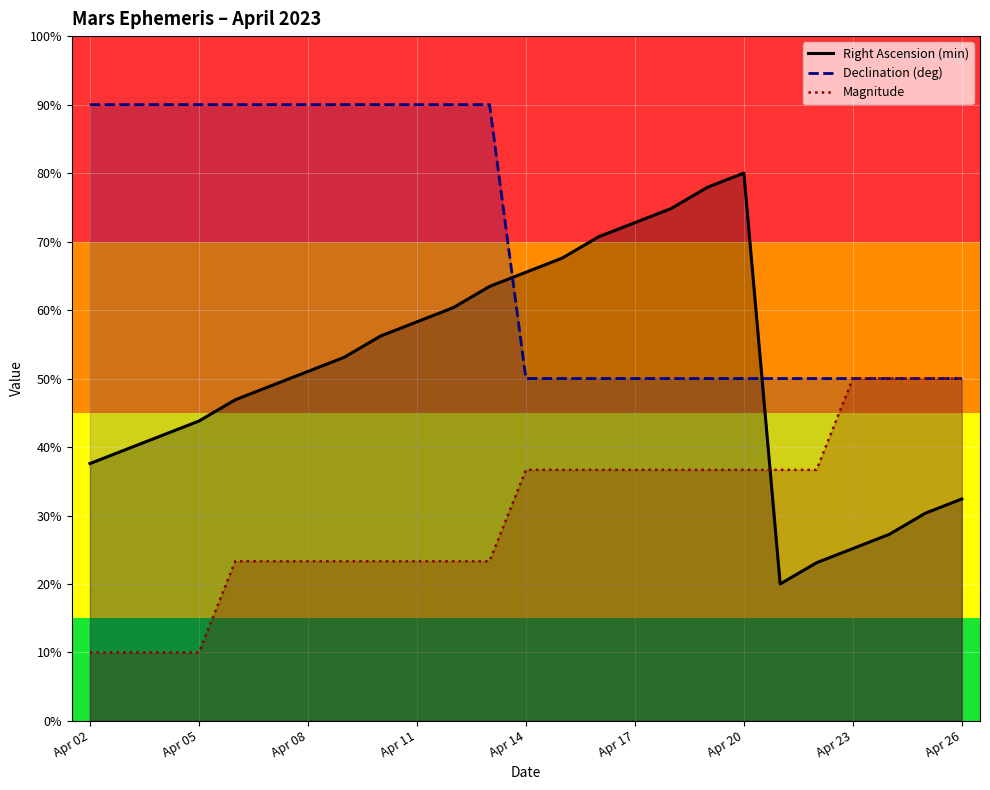

Is it true that Declination (deg) equals 90.0 at Apr 04?

True